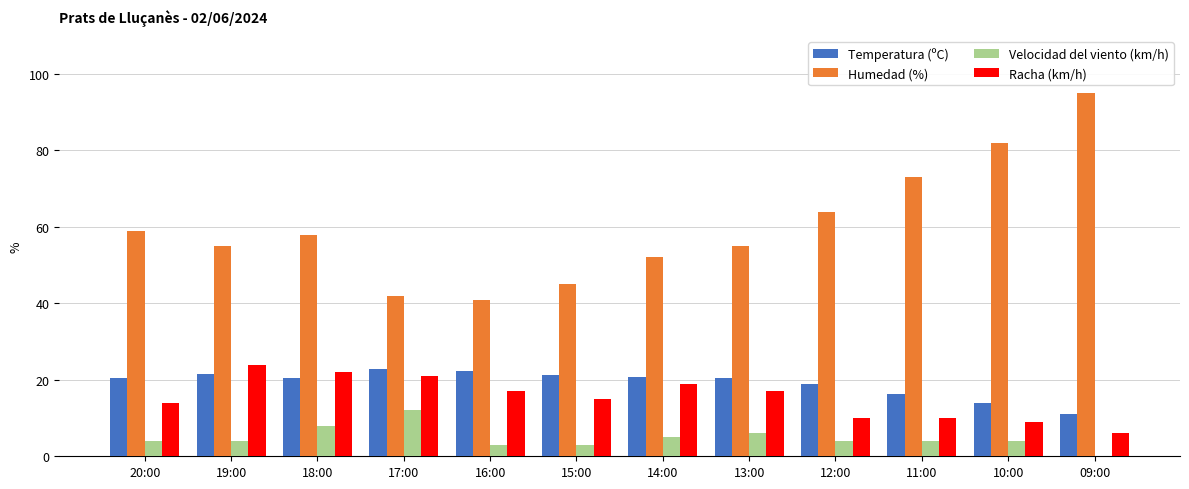

What is the greatest value displayed?

95.0